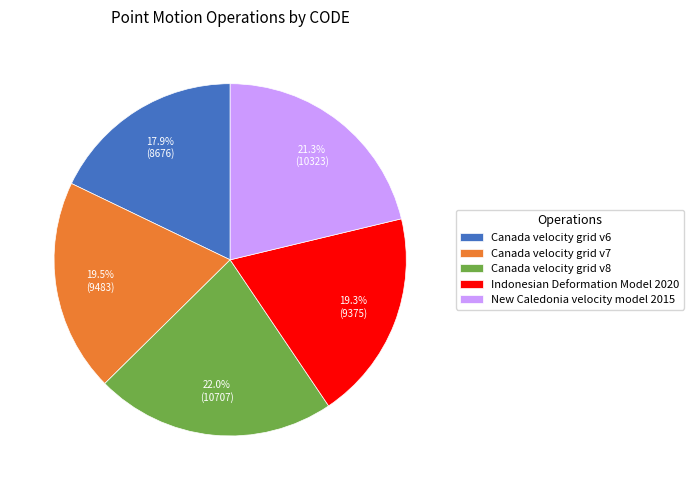

Which slice is the largest?

Canada velocity grid v8